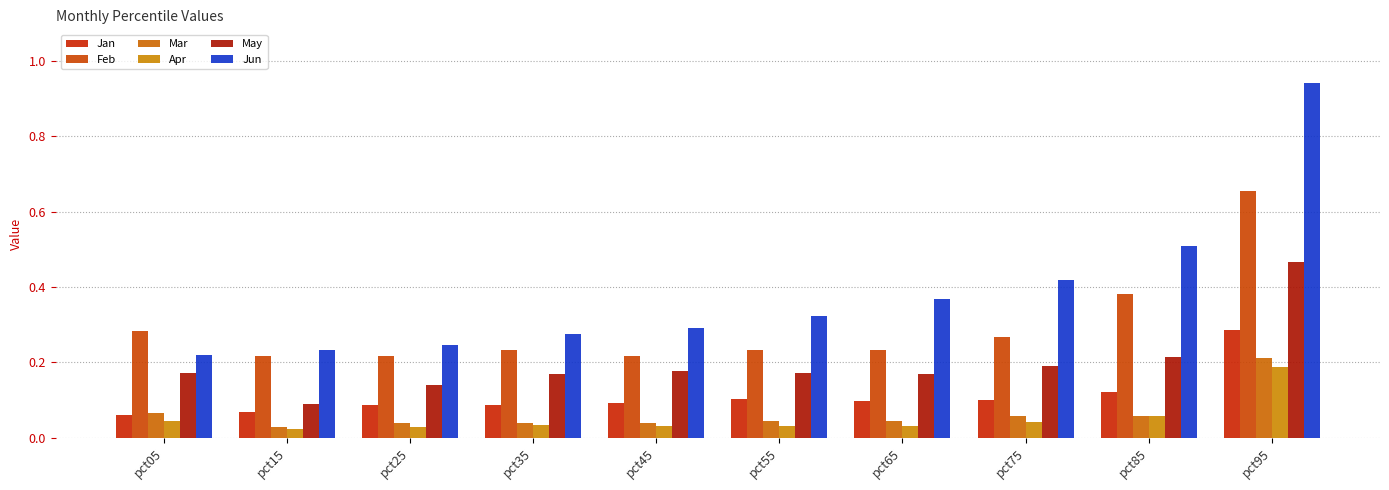

The value of Jun at pct75 is 0.6. True or false?

False